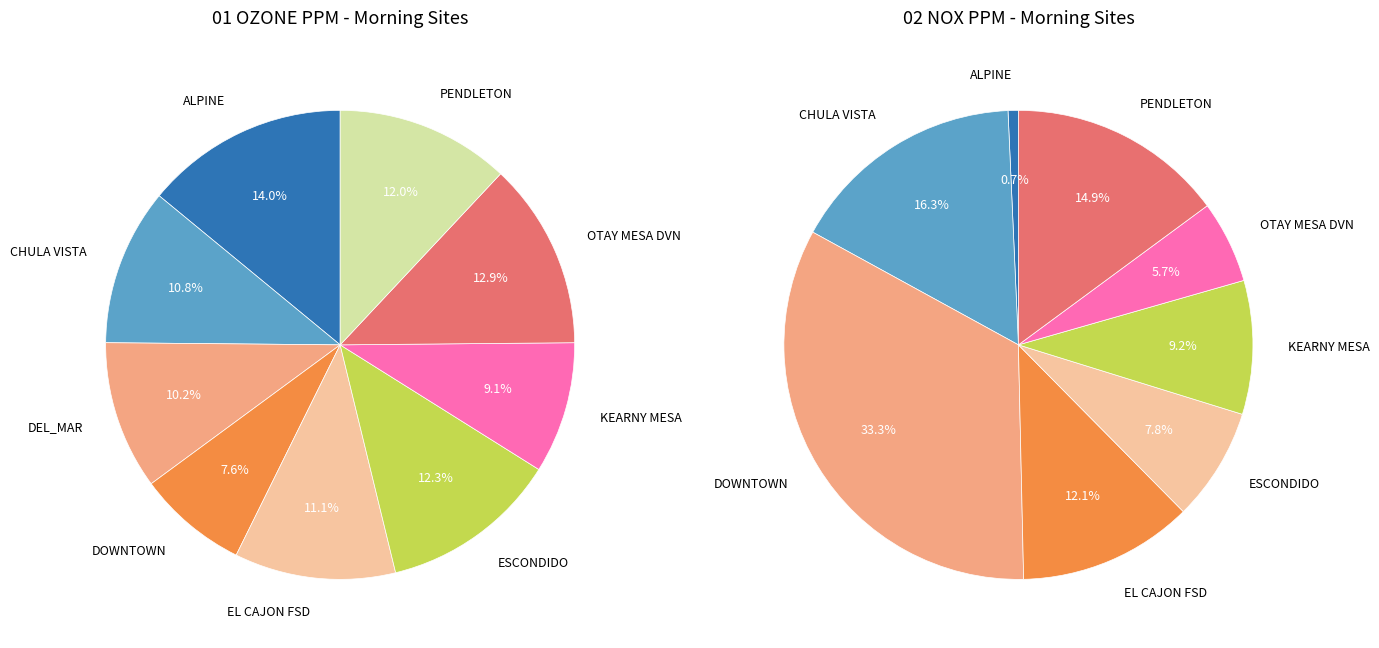

Is ALPINE the majority of the pie?

No